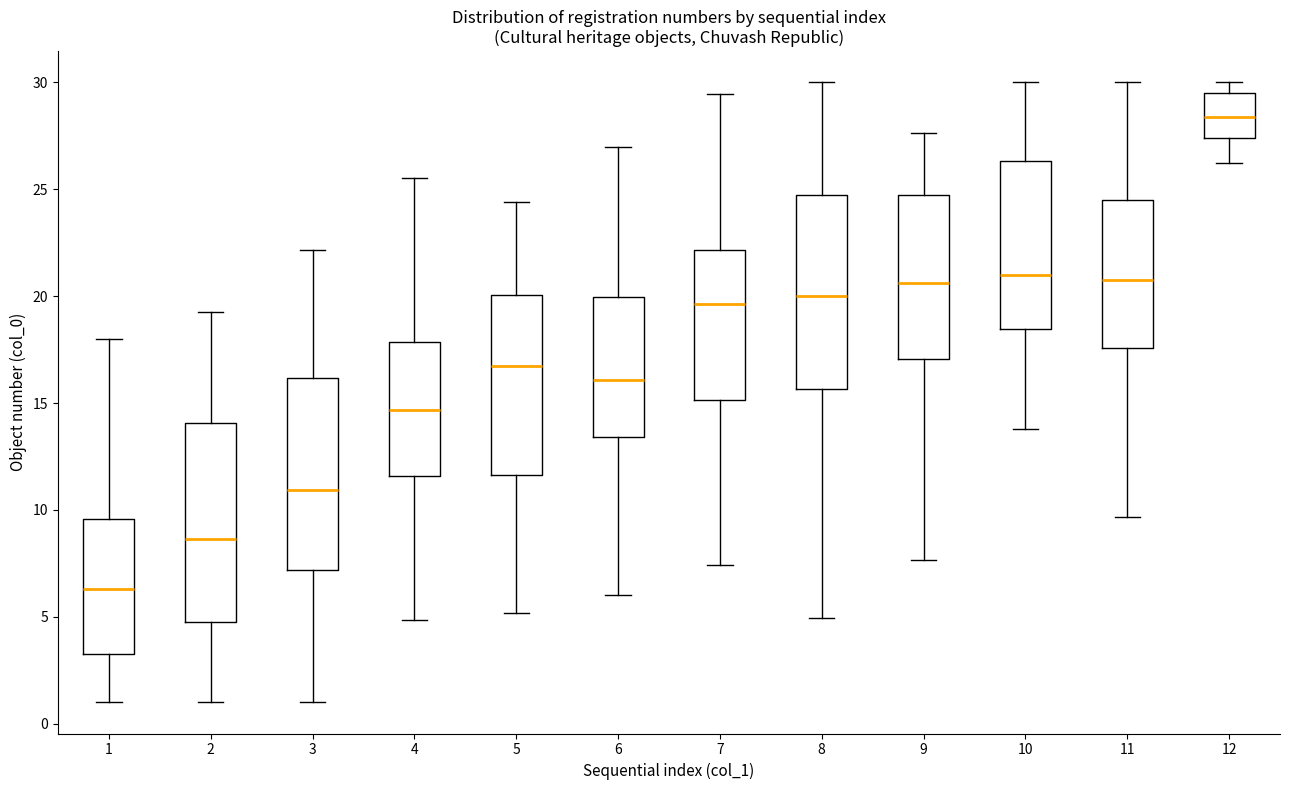

Reading left to right, read every box against the y-axis: the position of its median line, the range the box covers, and the ends of its whiskers. The values are not printed on the chart, so give them approximately, as read against the axis.

1: median 6.5, box 3.5 to 9.5, whiskers 1.0 to 18.0
2: median 8.5, box 5.0 to 14.0, whiskers 1.0 to 19.0
3: median 11.0, box 7.0 to 16.0, whiskers 1.0 to 22.0
4: median 14.5, box 11.5 to 18.0, whiskers 5.0 to 25.5
5: median 16.5, box 11.5 to 20.0, whiskers 5.0 to 24.5
6: median 16.0, box 13.5 to 20.0, whiskers 6.0 to 27.0
7: median 19.5, box 15.0 to 22.0, whiskers 7.5 to 29.5
8: median 20.0, box 15.5 to 24.5, whiskers 5.0 to 30.0
9: median 20.5, box 17.0 to 24.5, whiskers 7.5 to 27.5
10: median 21.0, box 18.5 to 26.5, whiskers 14.0 to 30.0
11: median 21.0, box 17.5 to 24.5, whiskers 9.5 to 30.0
12: median 28.5, box 27.5 to 29.5, whiskers 26.0 to 30.0